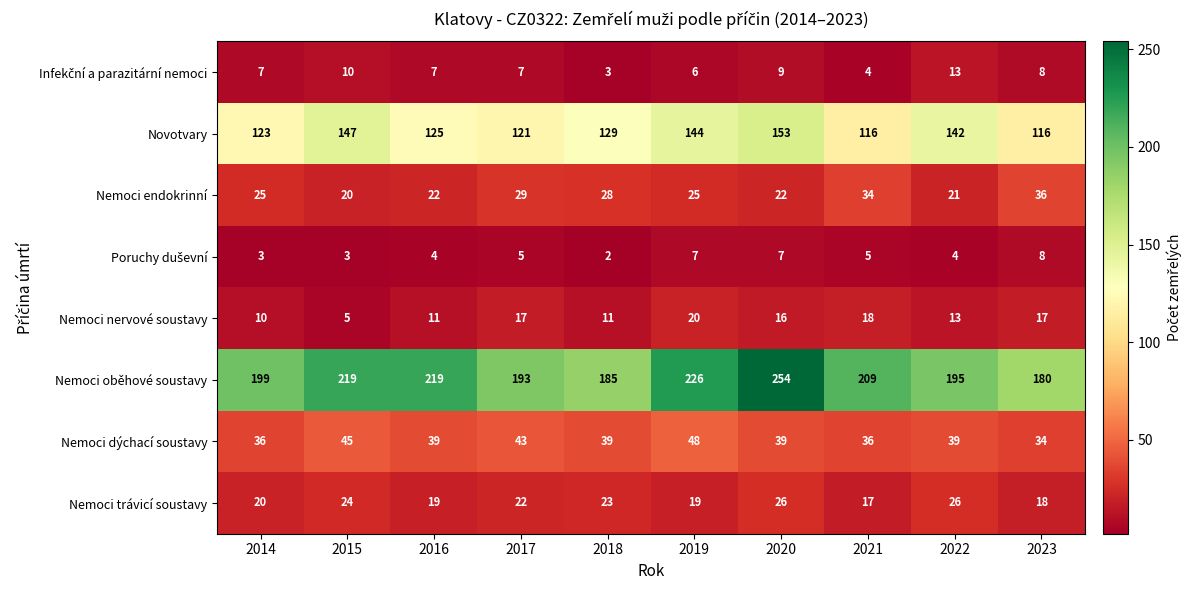

Is it true that Nemoci oběhové soustavy equals 193 at 2017?

True